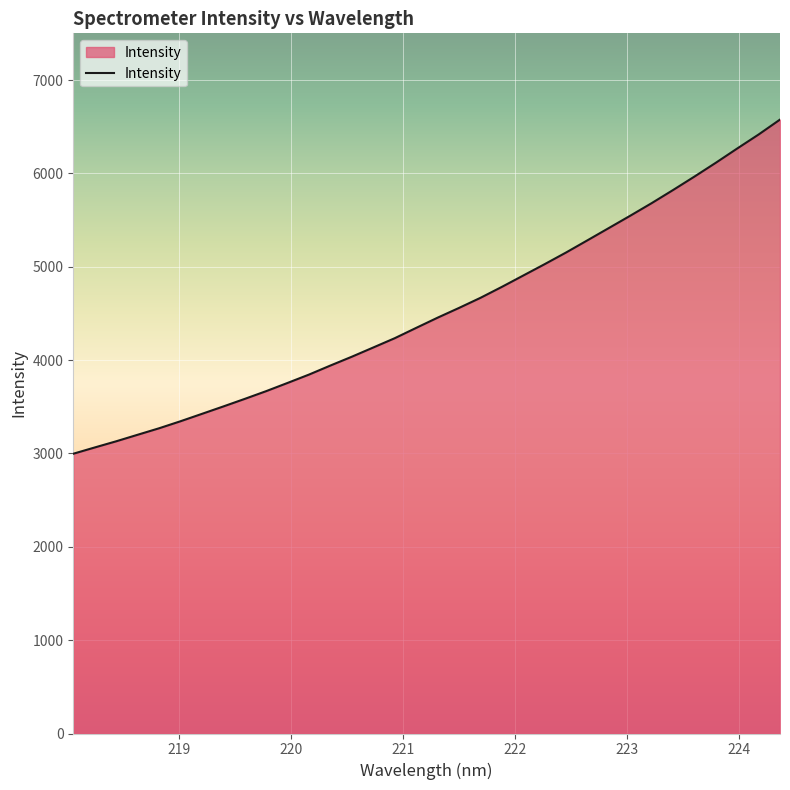

What is the smallest value displayed?

2996.7